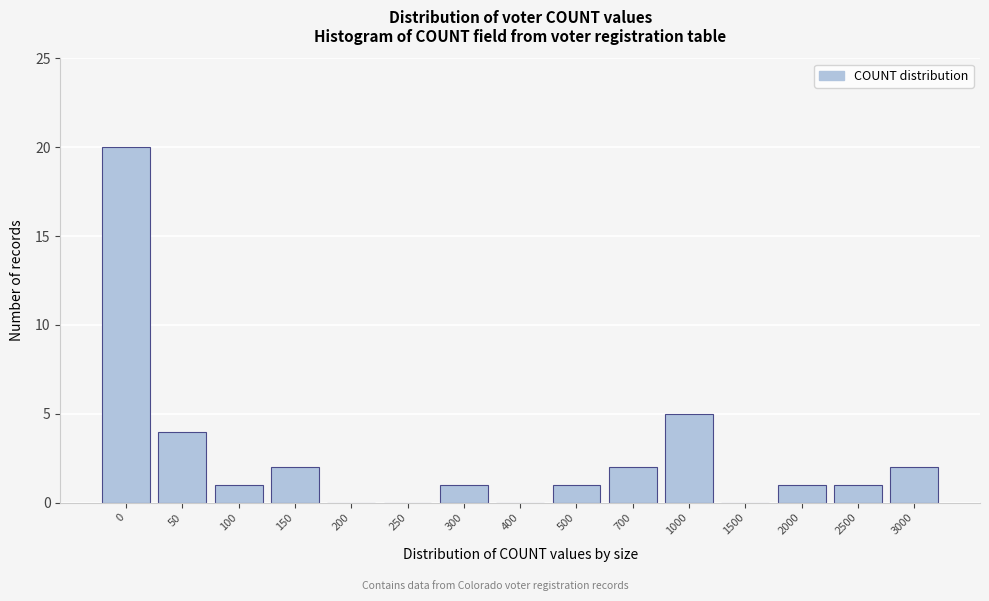

Reading left to right, what are all the values shown in this chart?

0=20	50=4	100=1	150=2	200=0	250=0	300=1	400=0	500=1	700=2	1000=5	1500=0	2000=1	2500=1	3000=2